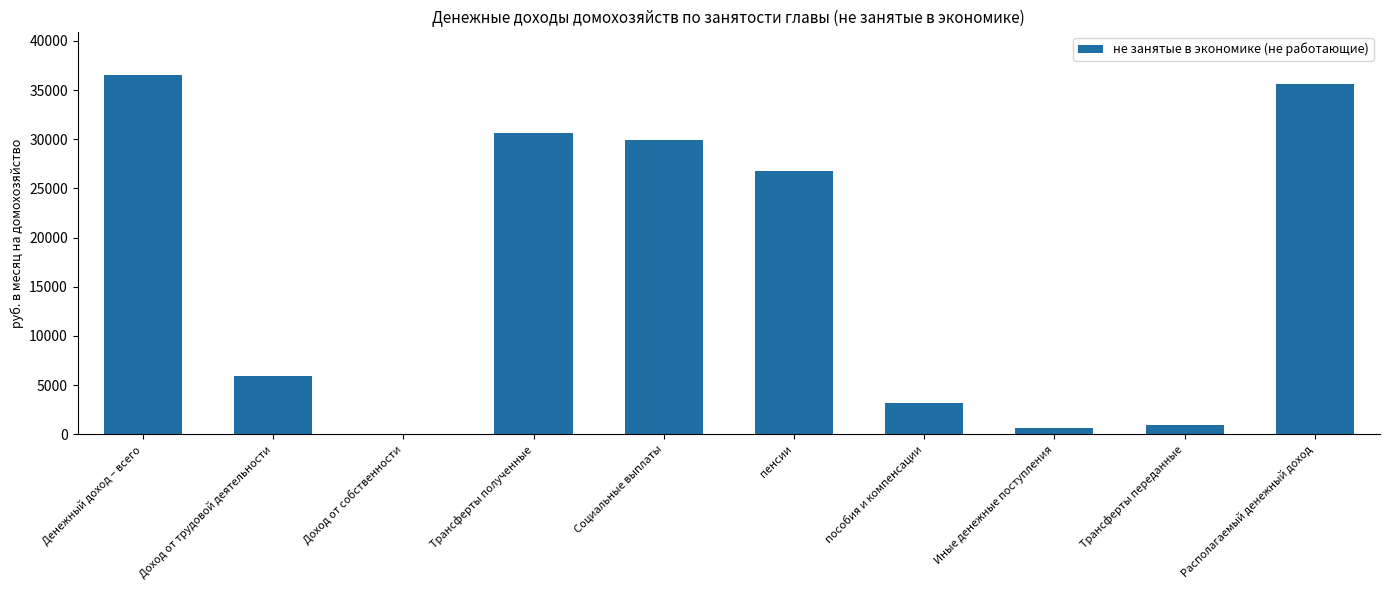

Where does the data first go above 26746?

Денежный доход – всего